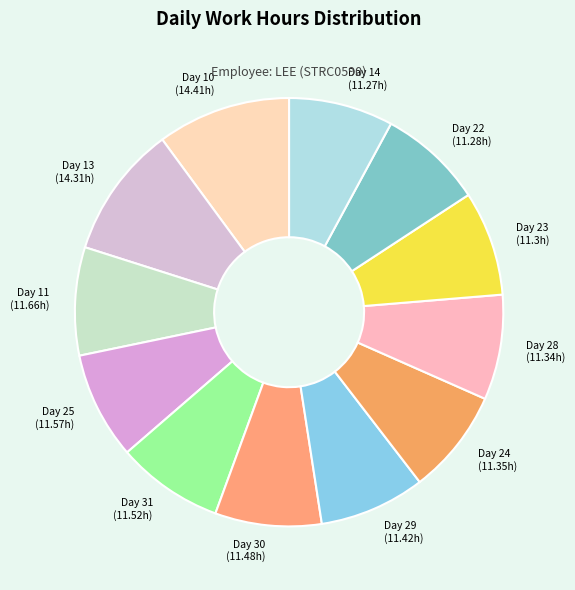

Do Day 29 and Day 11 together represent more than half of the pie?

No